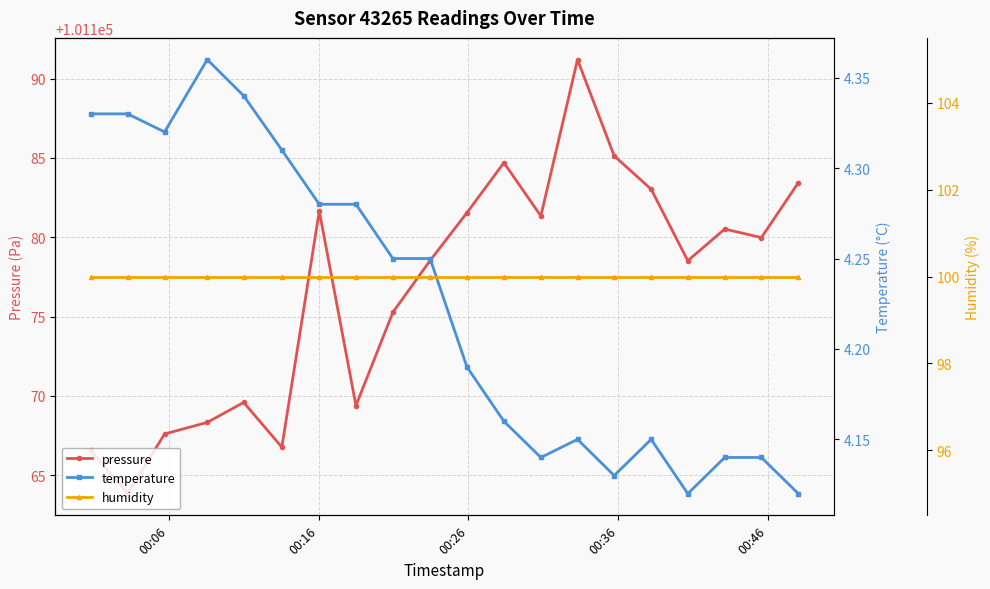

True or false: pressure has more than 2 points higher than both neighbors.

True